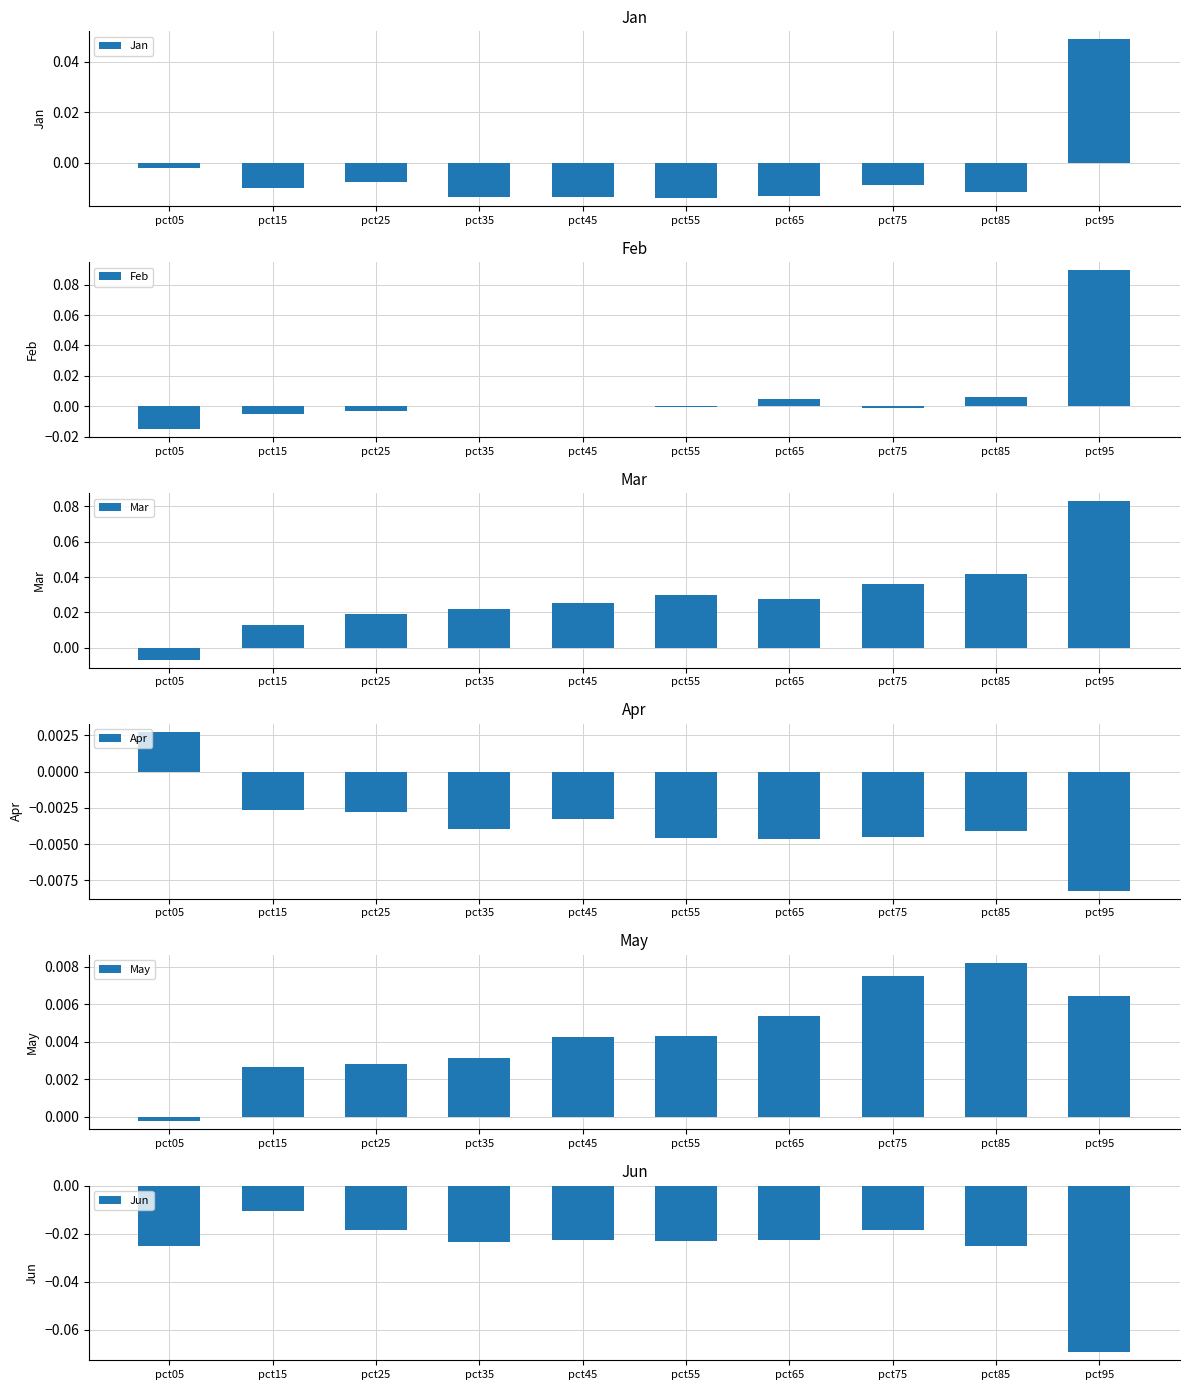

How many series are shown in this chart?

6